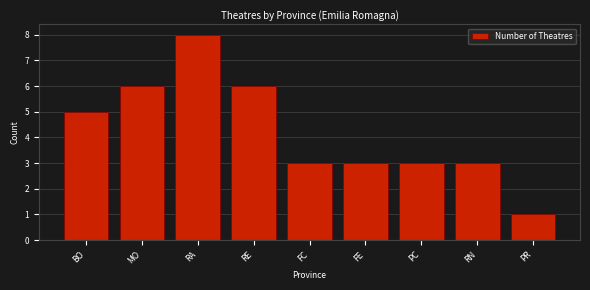

Reading left to right, list all the values displayed in this chart.

BO=5	MO=6	RA=8	RE=6	FC=3	FE=3	PC=3	RN=3	PR=1